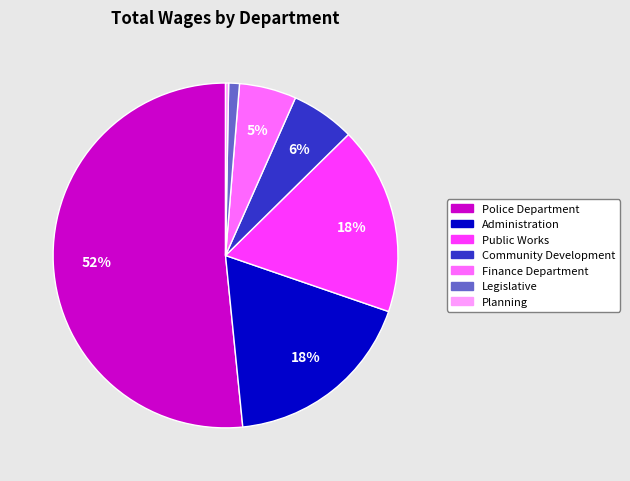

To the nearest percent, what portion does Community Development represent?

6%